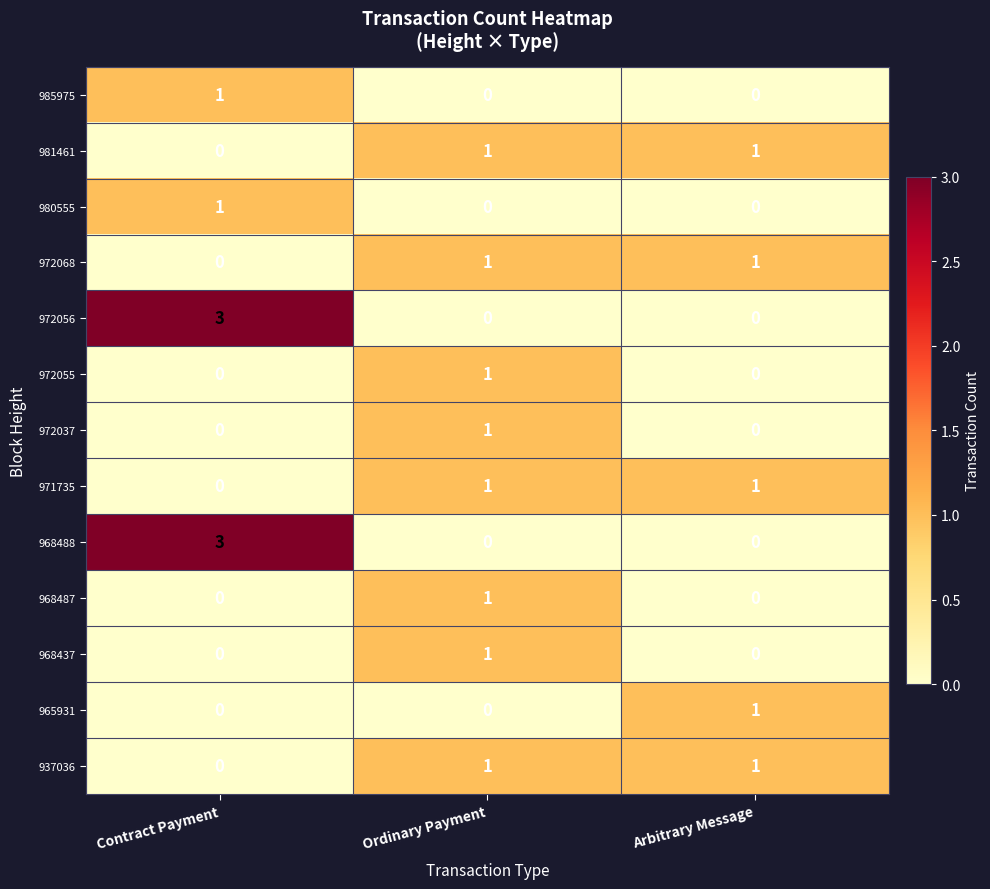

Which category has the lowest value in the 972068 series?

Contract Payment